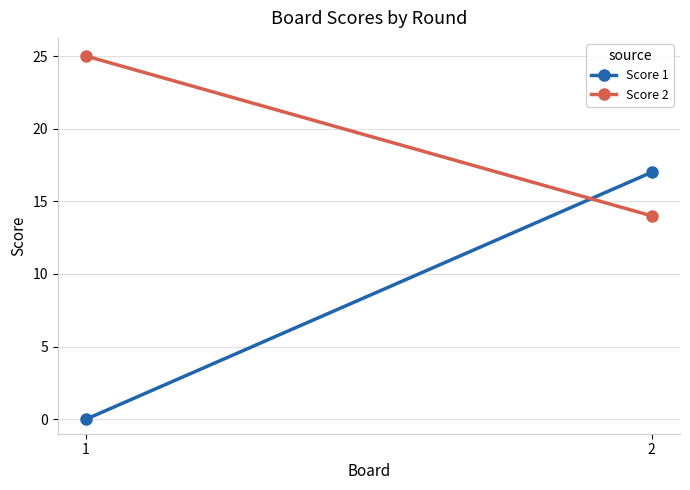

Is it true that Score 1 equals 0 at 1?

True